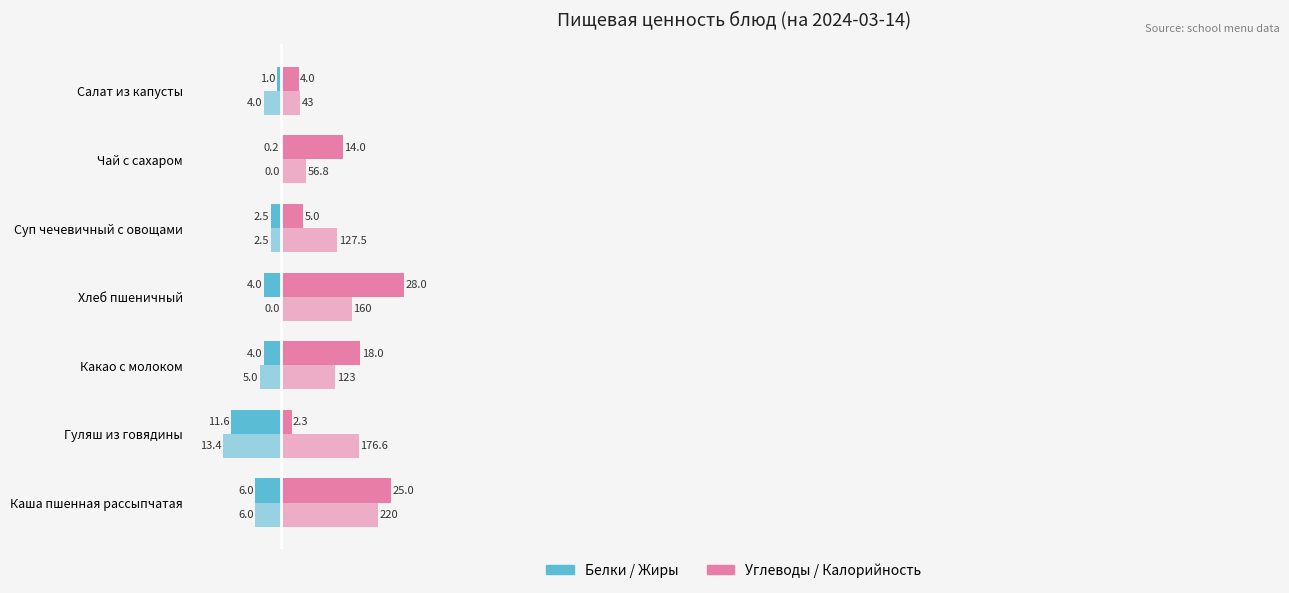

Reading left to right, extract all data points from this chart.

Белки: -6.0	-11.6	-4.0	-4.0	-2.5	-0.2	-1.0
Жиры: -6.0	-13.4	-5.0	0.0	-2.5	0.0	-4.0
Углеводы: 25.0	2.3	18.0	28.0	5.0	14.0	4.0
Калорийность (/10): 22.0	17.7	12.3	16.0	12.8	5.7	4.3